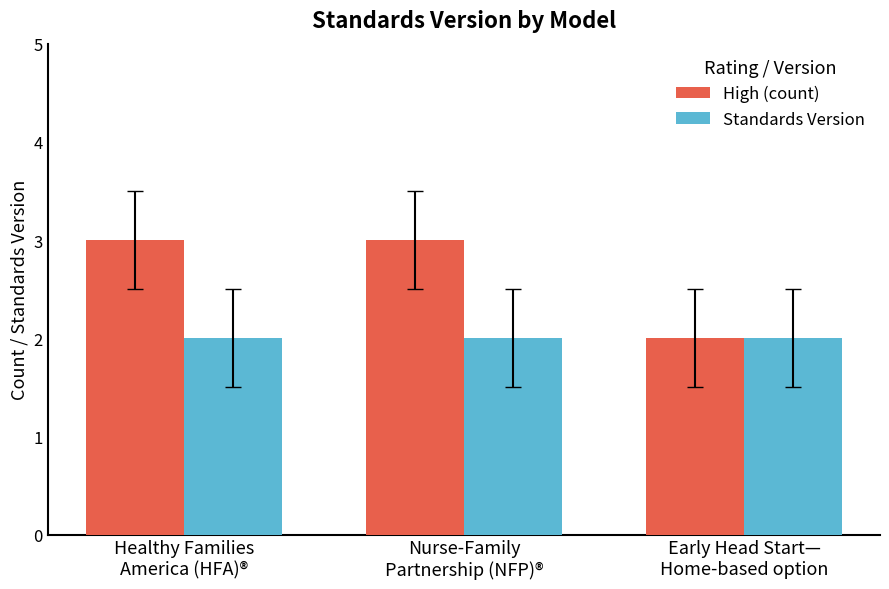

List the series in order of their overall mean, lowest first.

Standards Version, High (count)